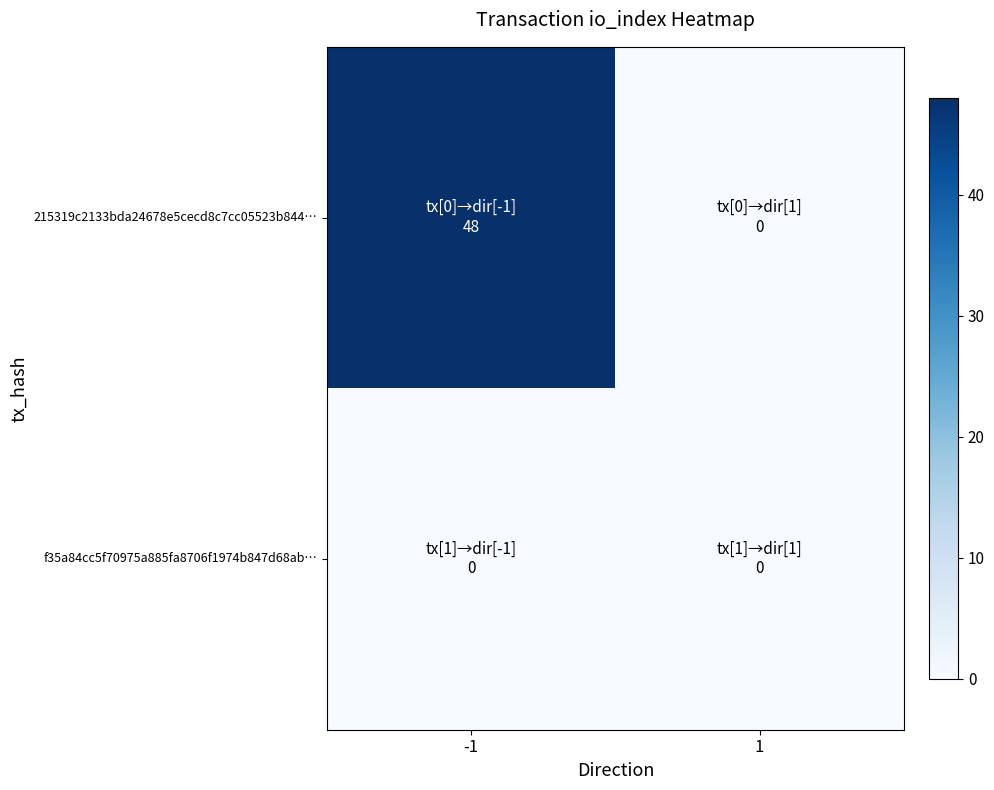

Reading left to right, list all the values displayed in this chart.

215319c2133bda24678e5cecd8c7cc05523b844…: -1=48	1=0
f35a84cc5f70975a885fa8706f1974b847d68ab…: -1=0	1=0